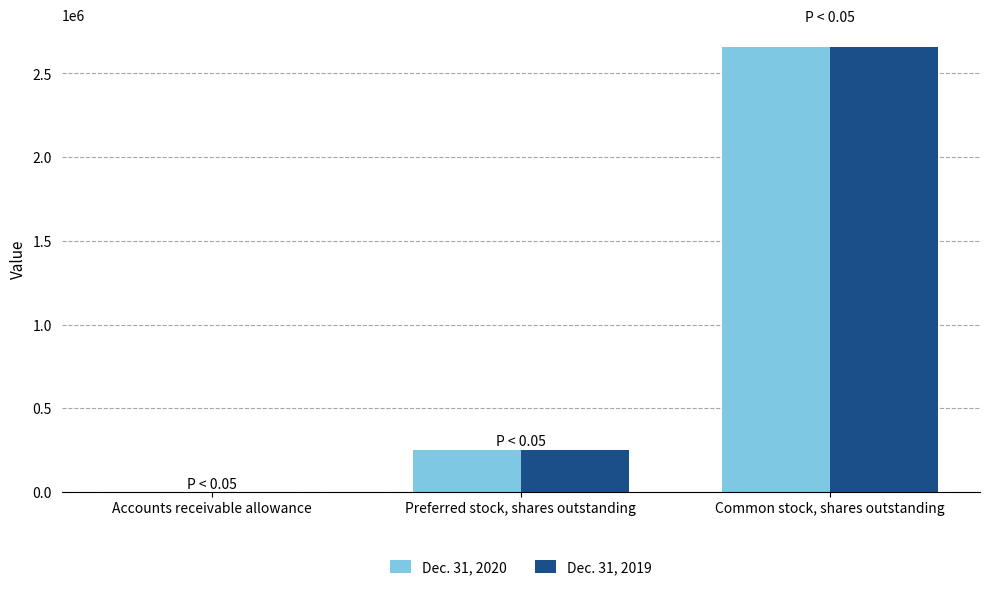

True or false: Dec. 31, 2020 has a value of 343 at Accounts receivable allowance.

True